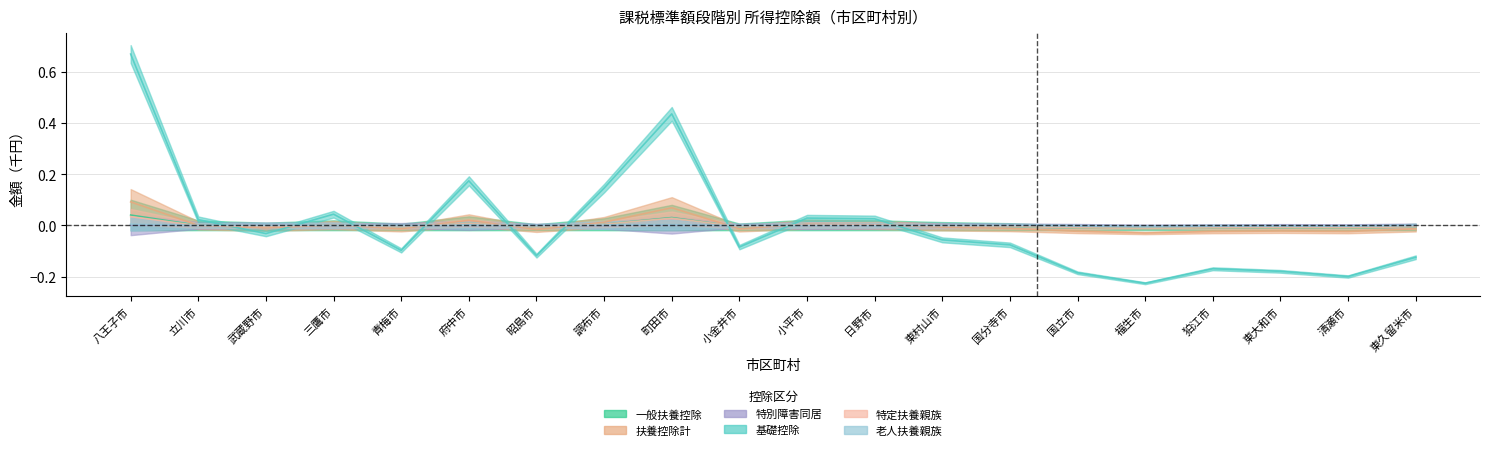

After their last crossing, which series has the higher values: 基礎控除 or 特別障害同居?

特別障害同居